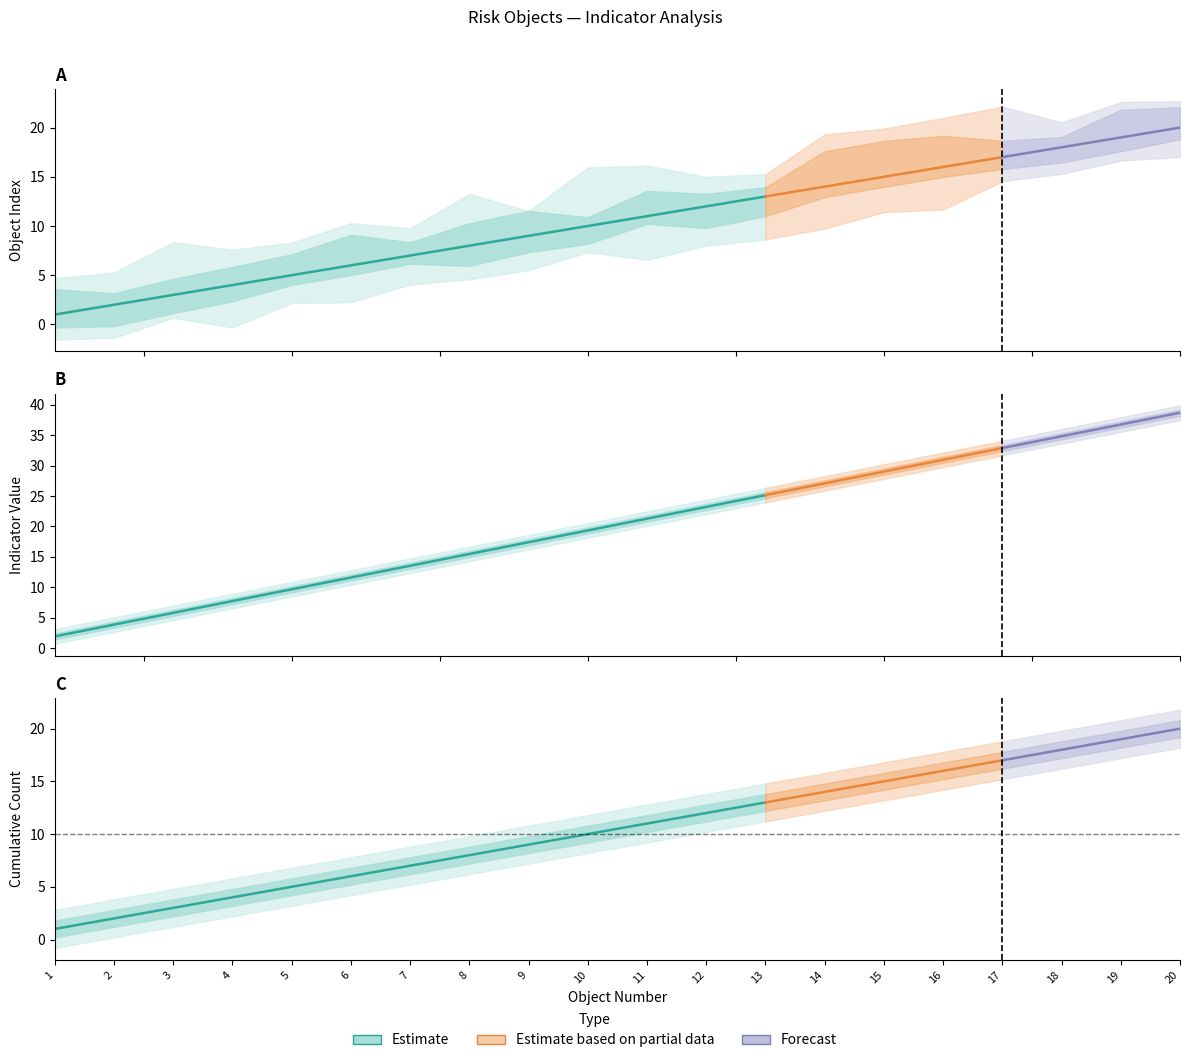

How many values in the Object Index series exceed 11?

9